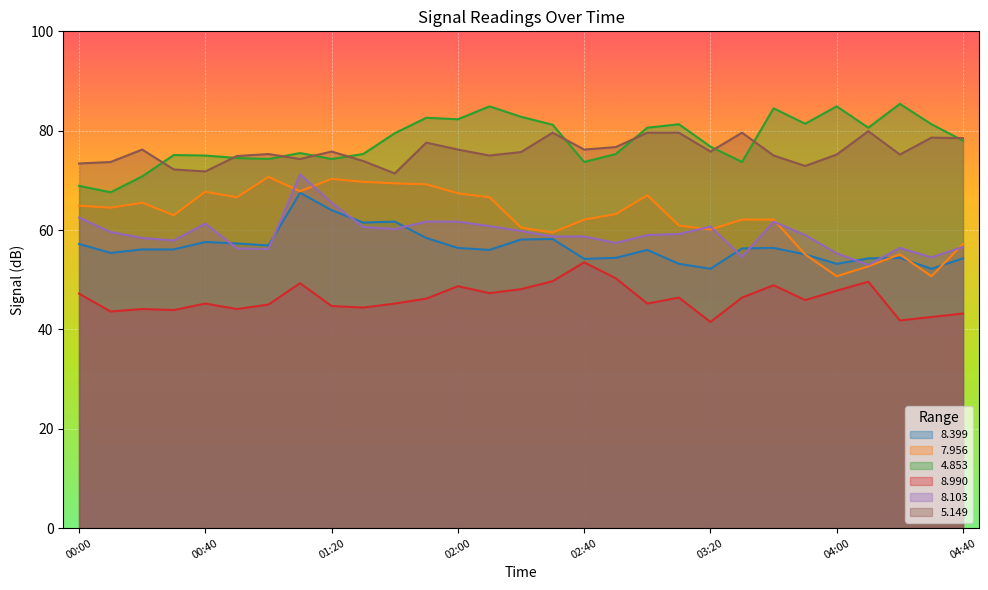

At how many categories does at least one series exceed 62?

29